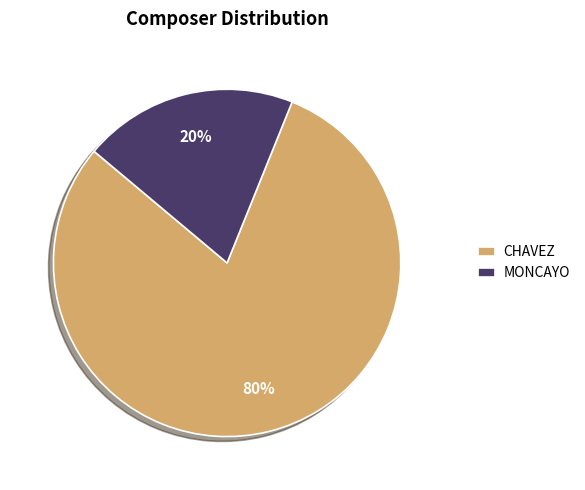

Combined, do MONCAYO and CHAVEZ account for over 50%?

Yes